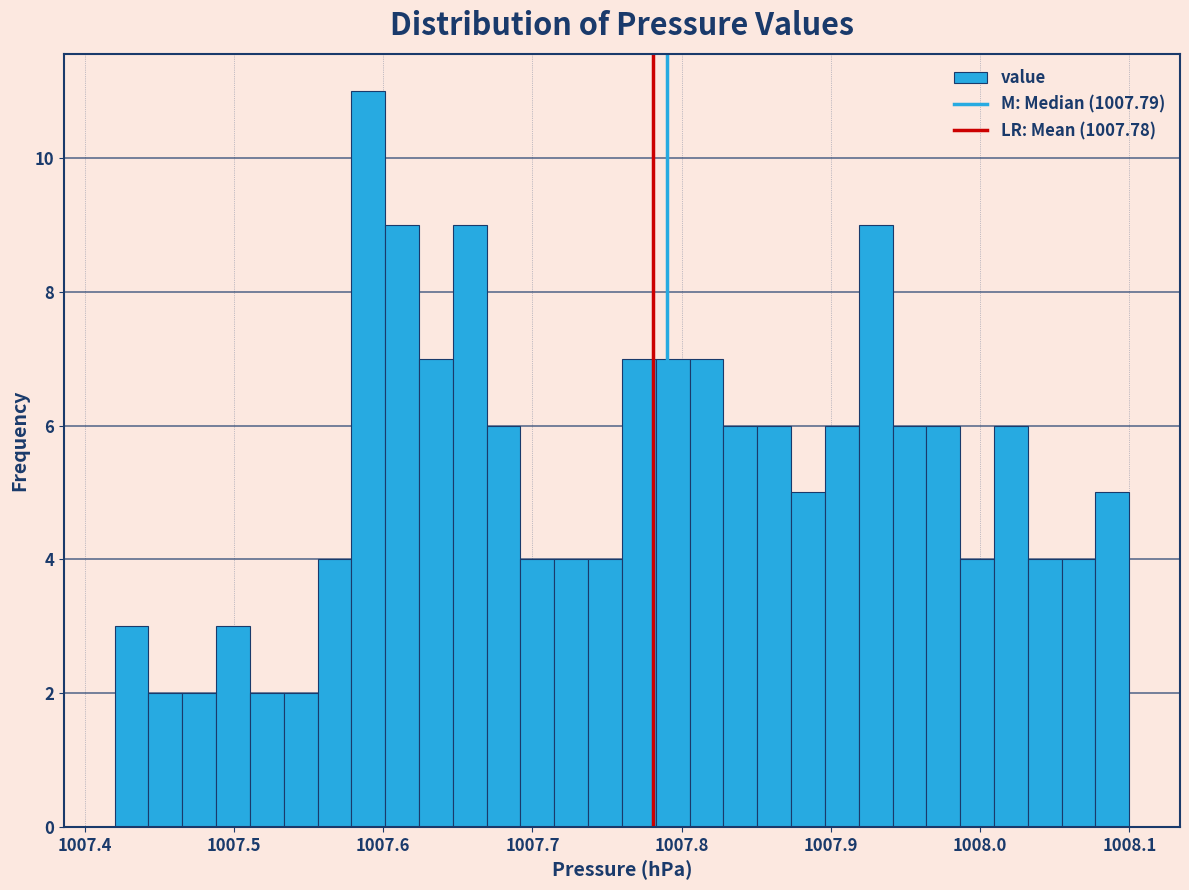

Around what value on the x-axis is the tallest bar? Give the approximate position of its centre, as read against the axis.

1007.59